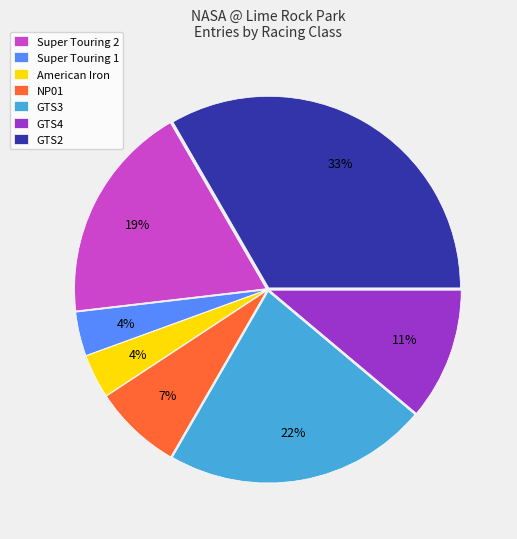

To the nearest percent, what percentage of the pie is Super Touring 1?

4%